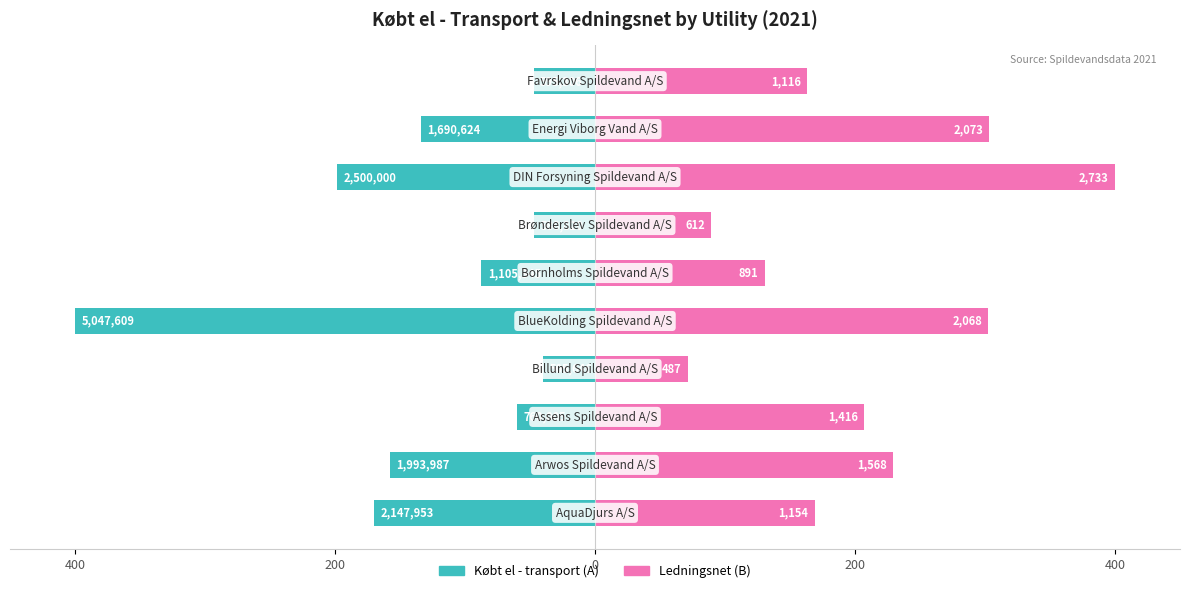

How many bars are there in each group?

2